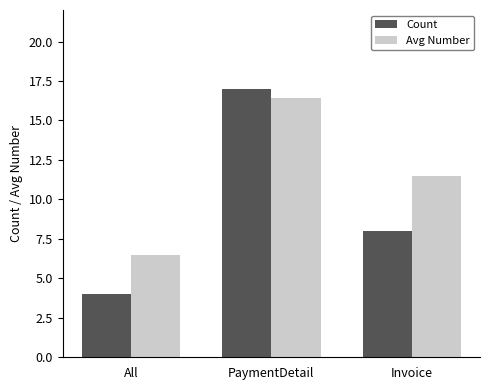

Count the number of categories in the chart.

3